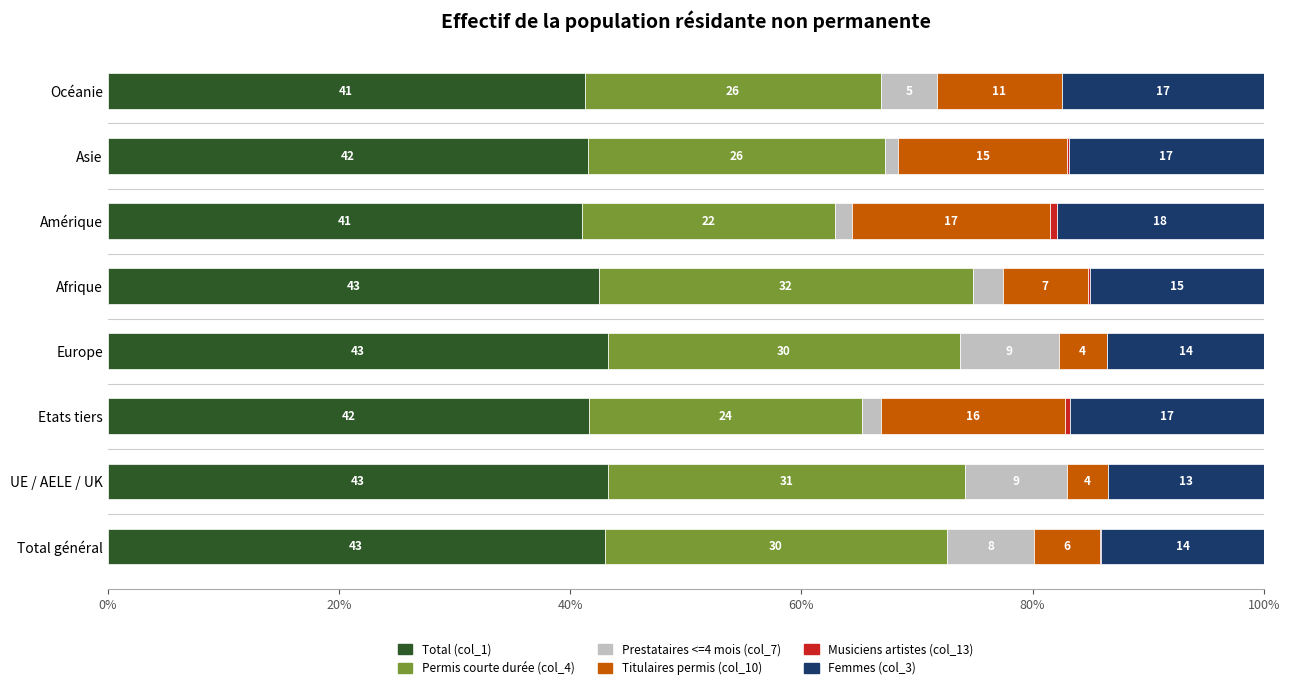

What is the value of the Titulaires permis (col_10) bar at the 6th from the left?

17.1